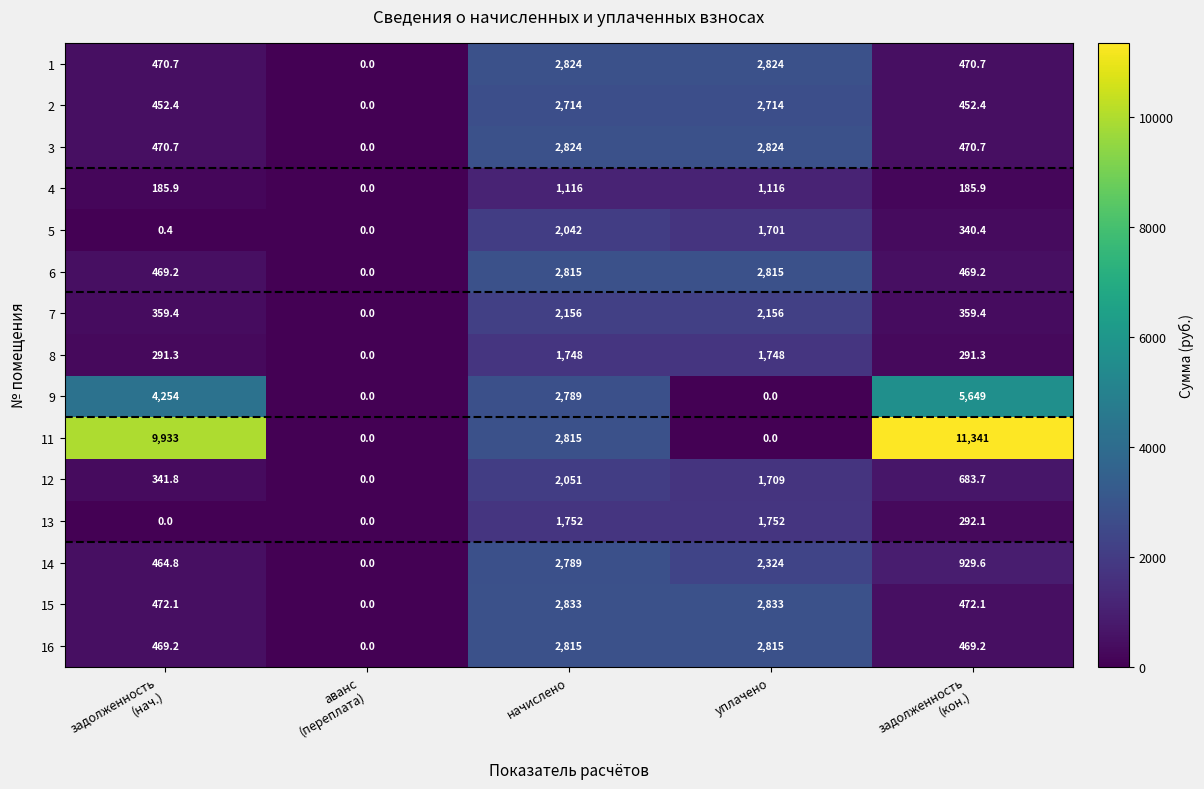

What is the approximate value of 1 at уплачено?

2824.0